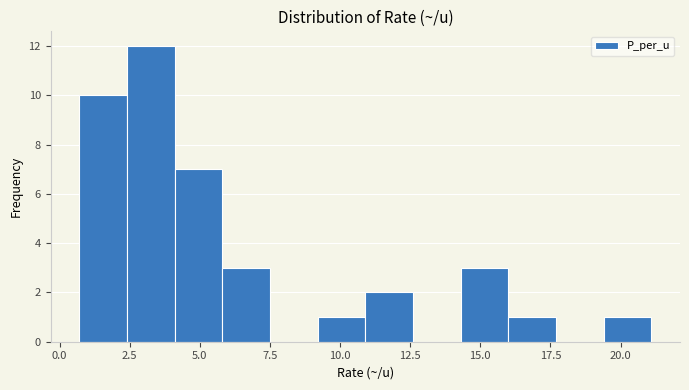

Around what value on the x-axis is the tallest bar? Give the approximate position of its centre, as read against the axis.

3.5